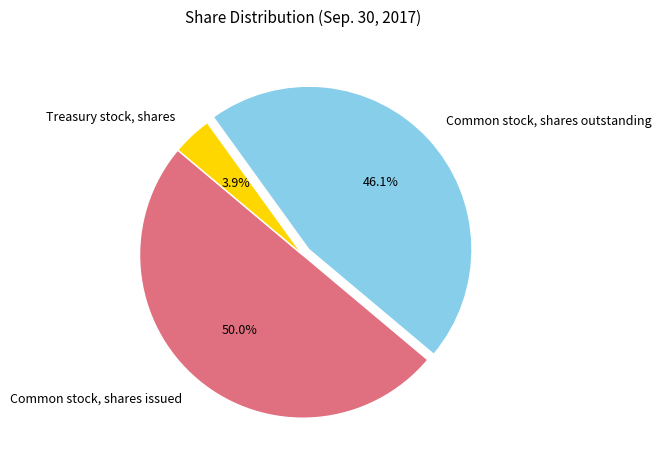

To the nearest percent, what portion does Common stock, shares outstanding represent?

46%